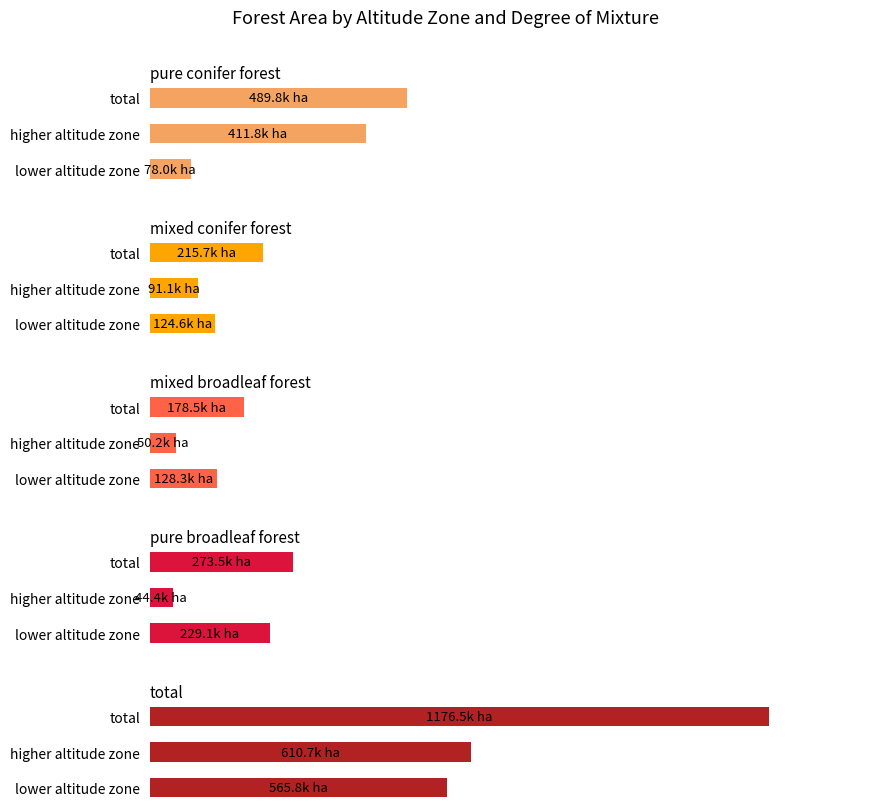

What is the average value of the pure conifer forest series?

326.5